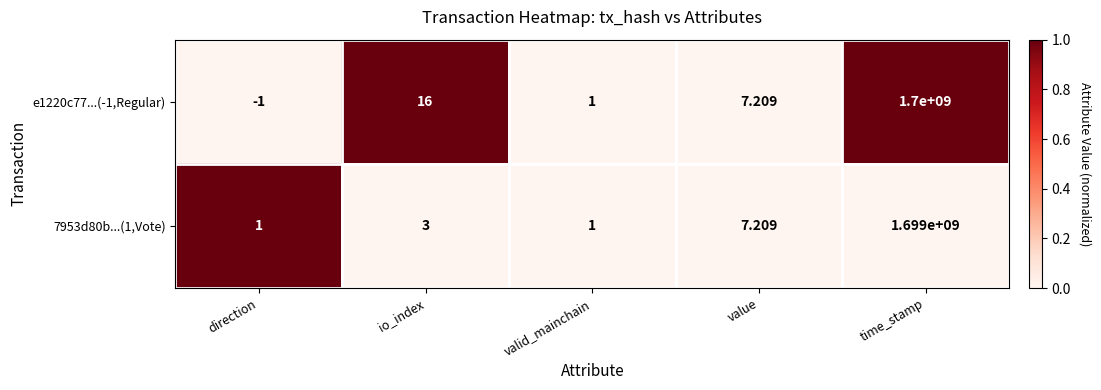

Rank the series at direction from highest to lowest value.

7953d80b...(1,Vote), e1220c77...(-1,Regular)